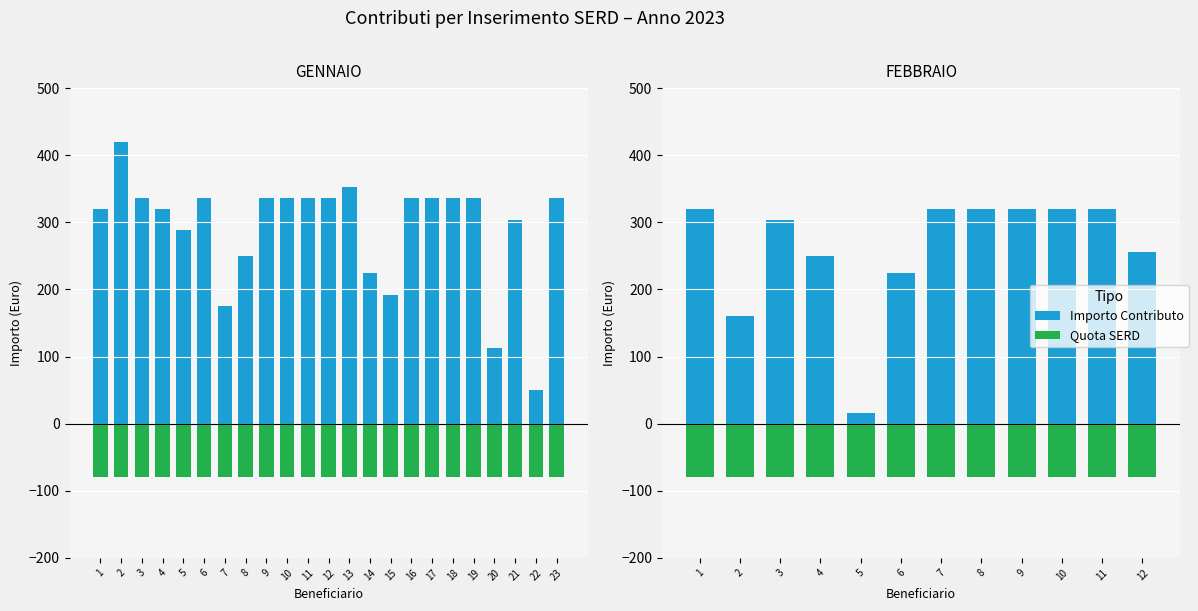

What is the lowest value of the Quota SERD series?

-80